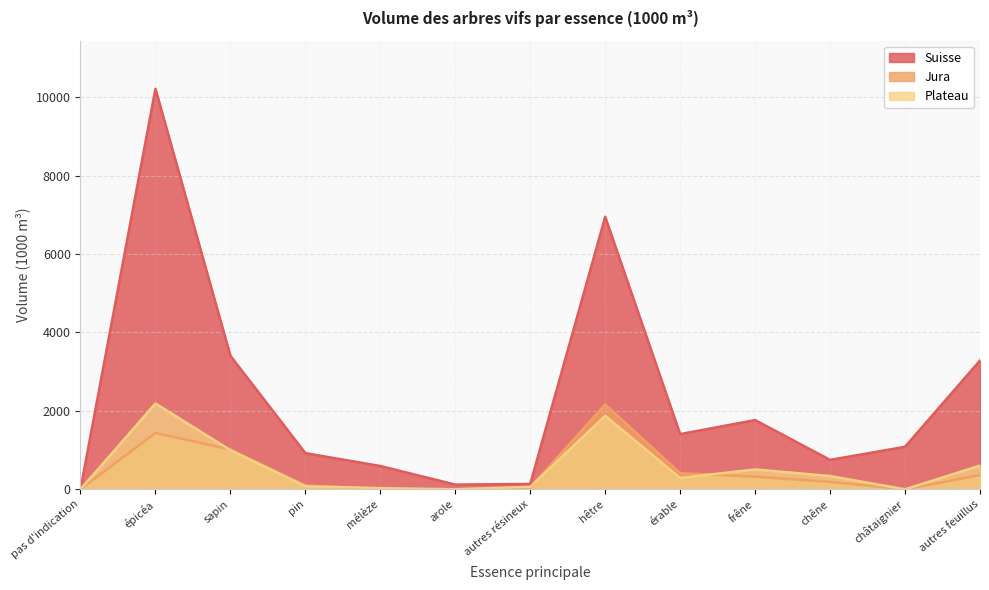

What is the average value of the Suisse series?

2356